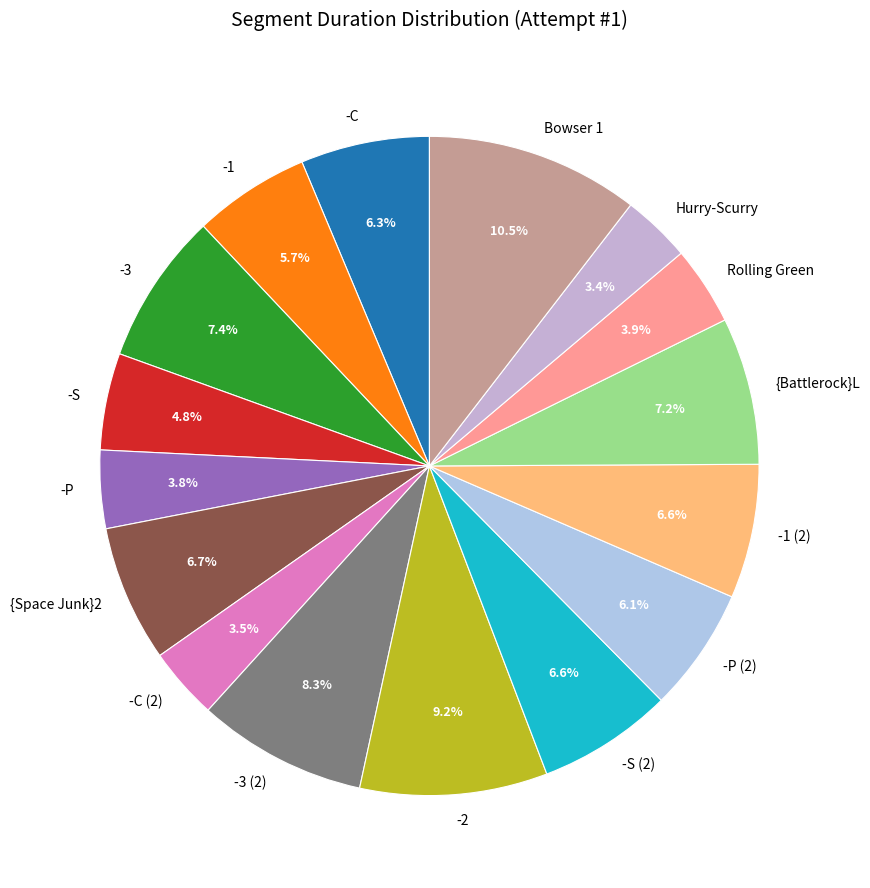

Does -P (2) account for over 50% of the chart?

No